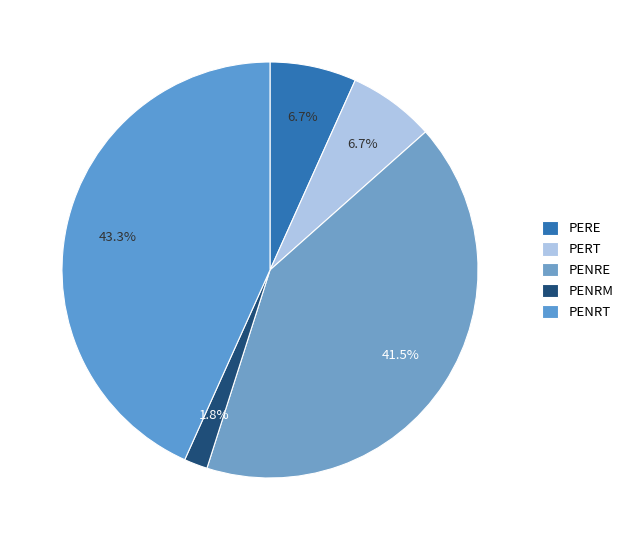

Between PENRT and PENRM, which is larger?

PENRT